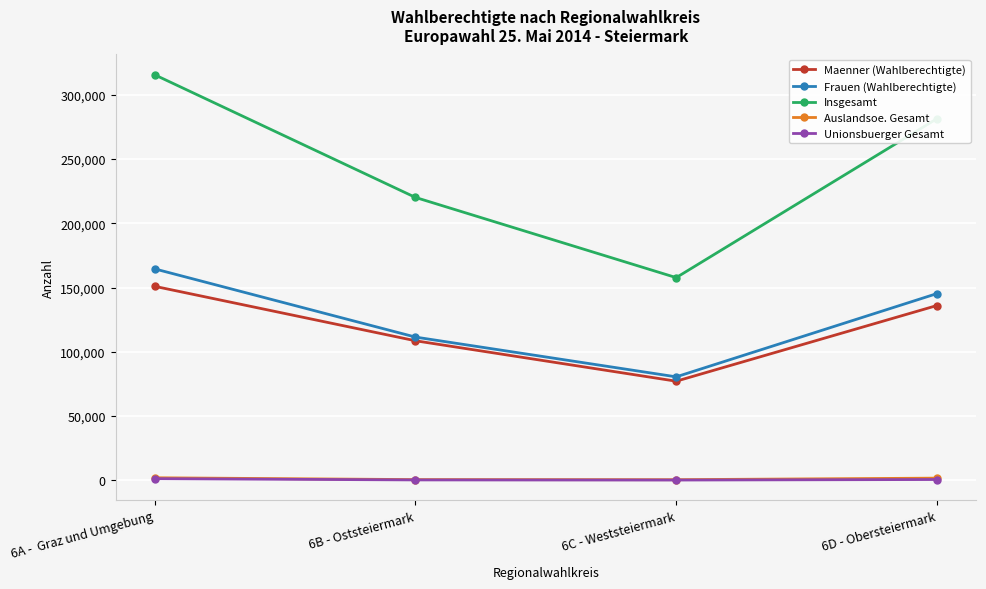

What is the difference between the Insgesamt values at 6C - Weststeiermark and 6D - Obersteiermark?

123616